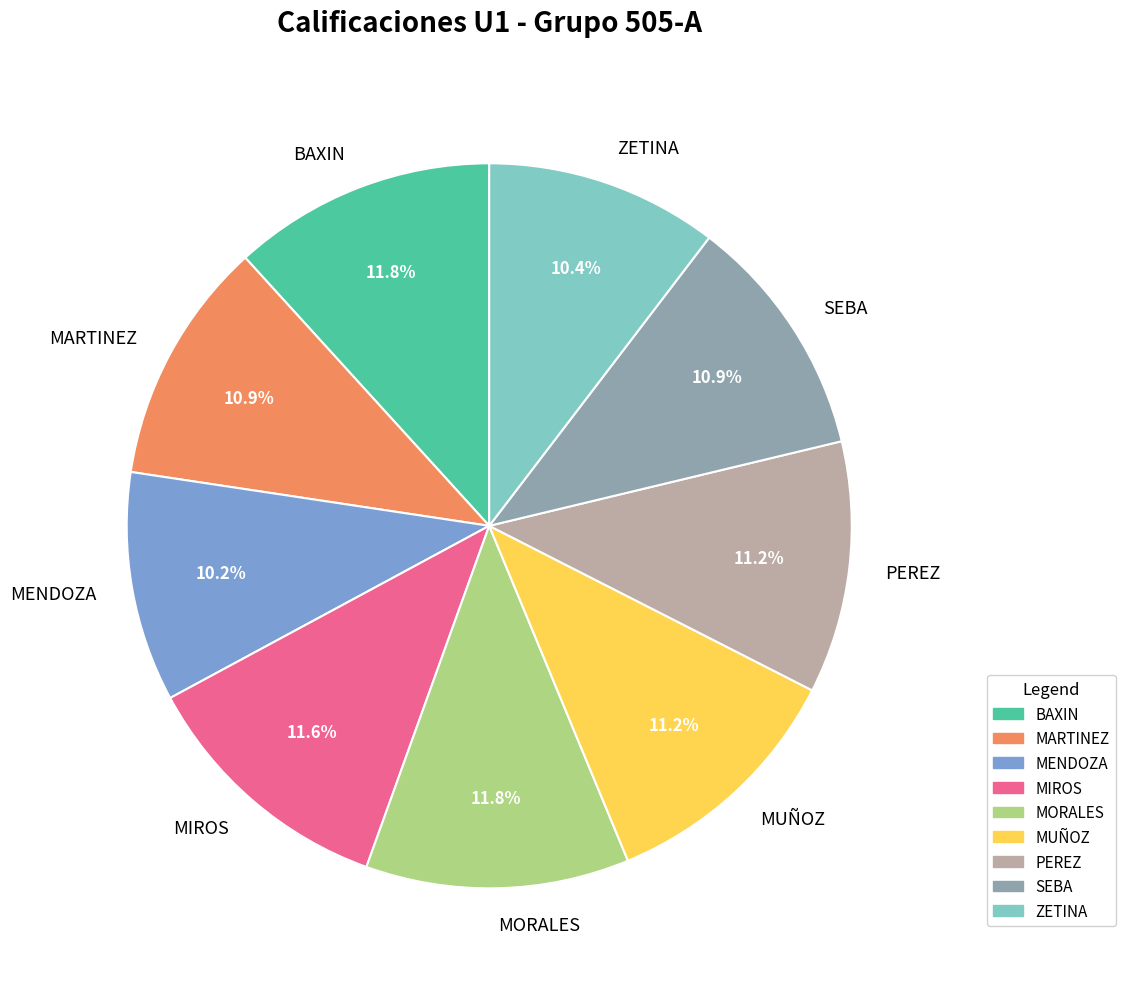

What portion of the pie excludes MARTINEZ?

89.1%